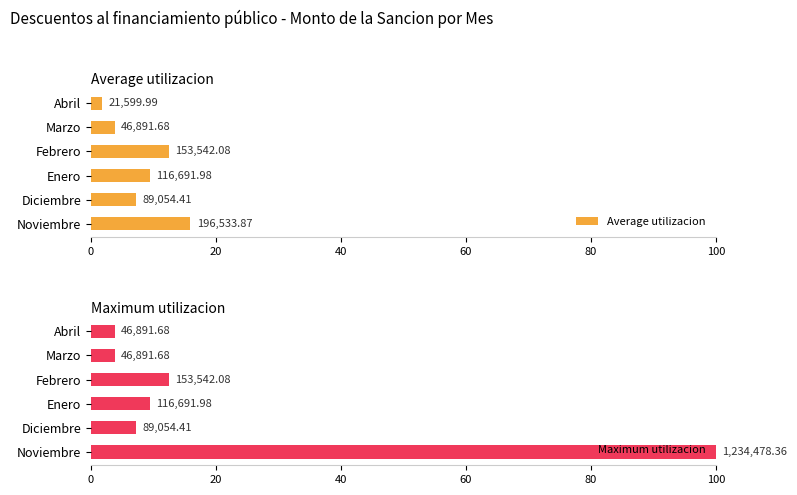

At how many categories does at least one series exceed 99?

1